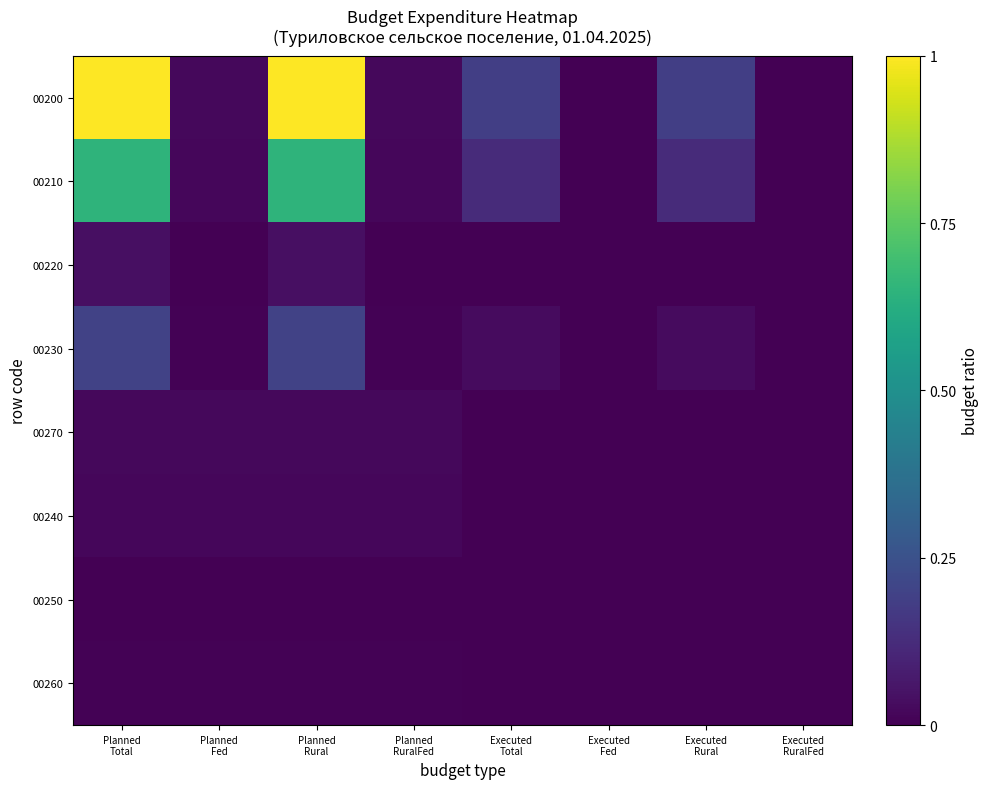

Which has a higher value, Executed
Fed or Planned
Fed?

Planned
Fed